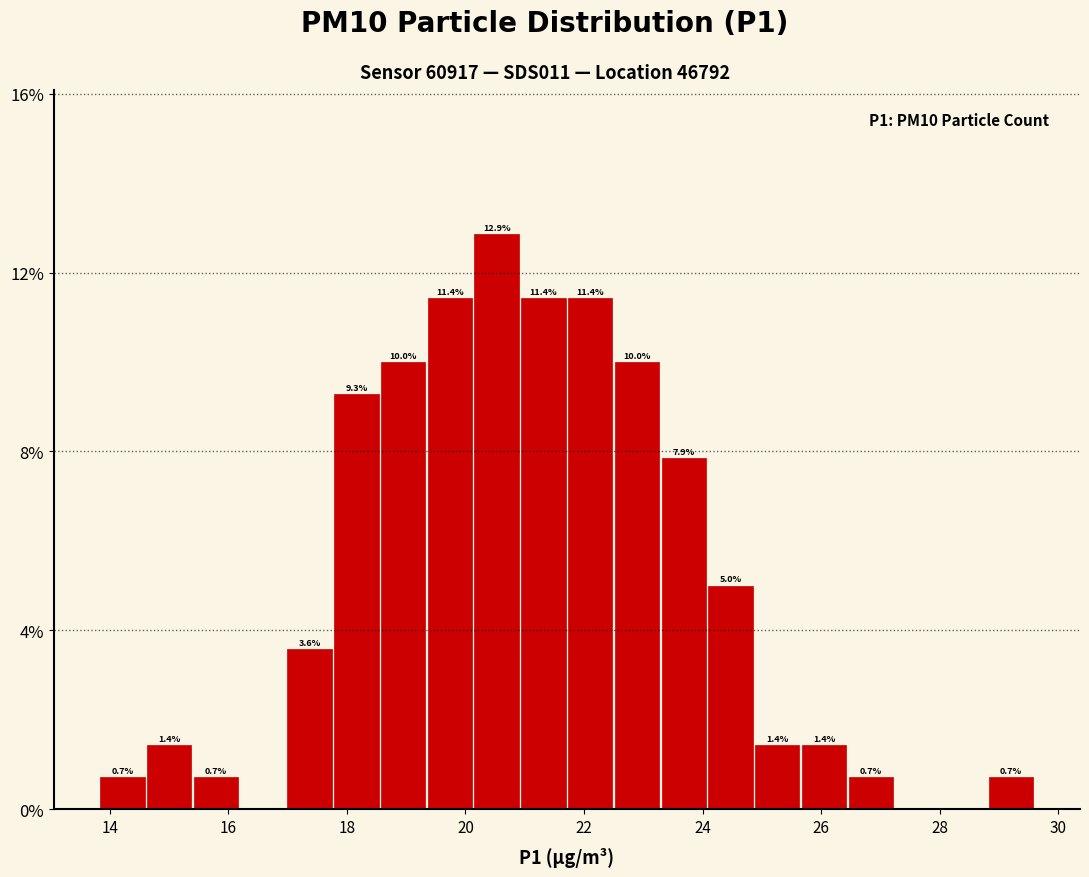

Read against the x-axis, roughly where is the centre of the tallest bar?

20.6